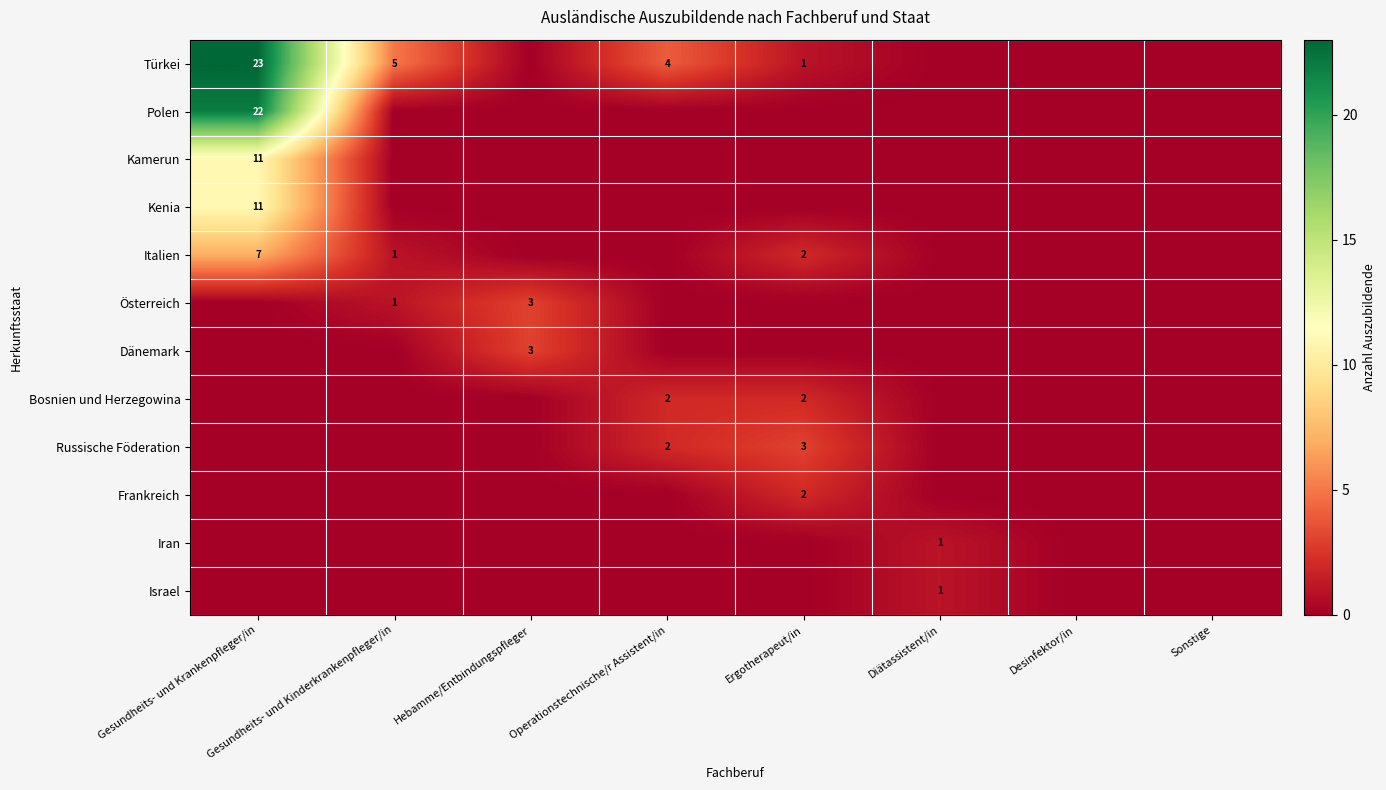

The value of Bosnien und Herzegowina at Sonstige is 1. True or false?

False